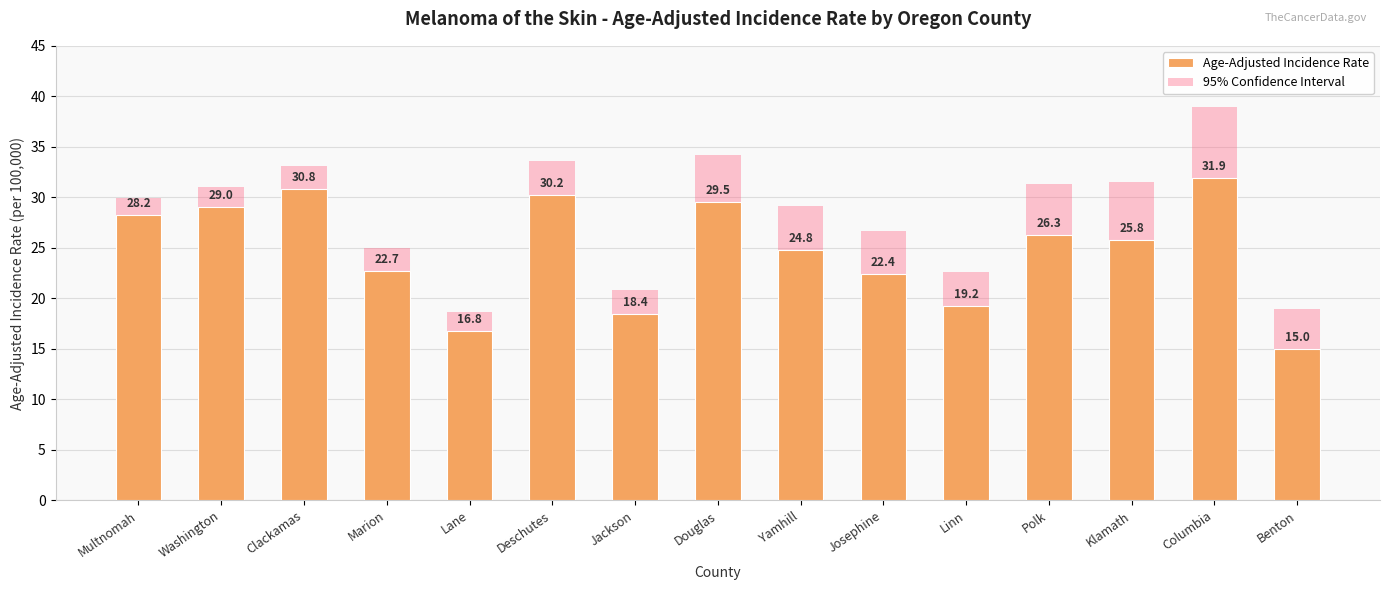

How many values in the Age-Adjusted Incidence Rate series exceed 25?

8